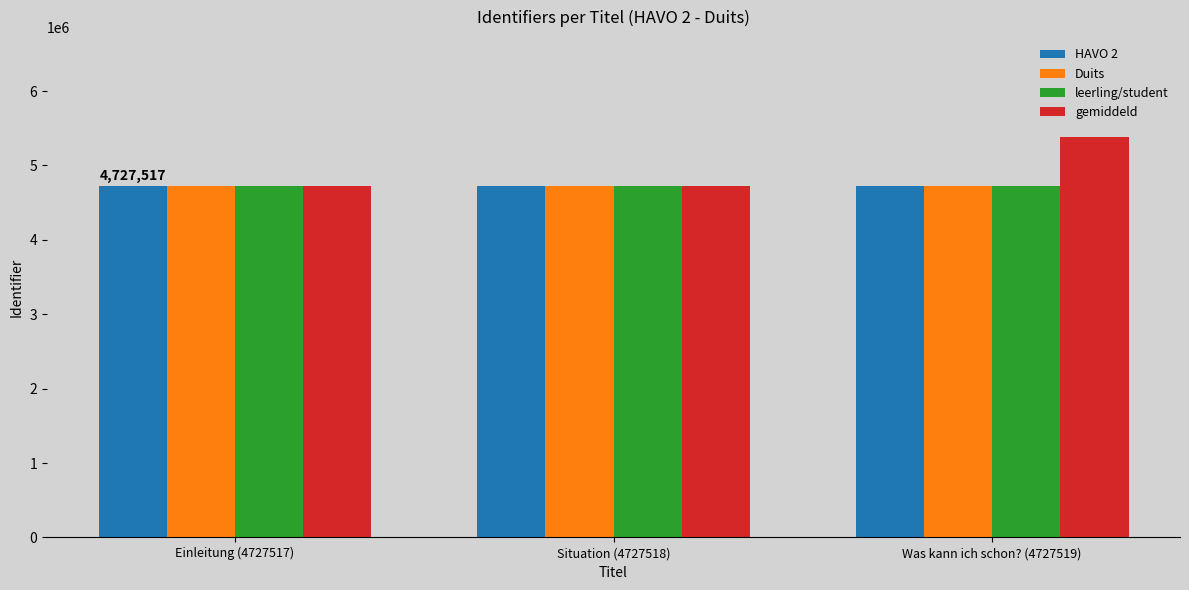

What are all the series names shown in the legend?

HAVO 2, Duits, leerling/student, gemiddeld